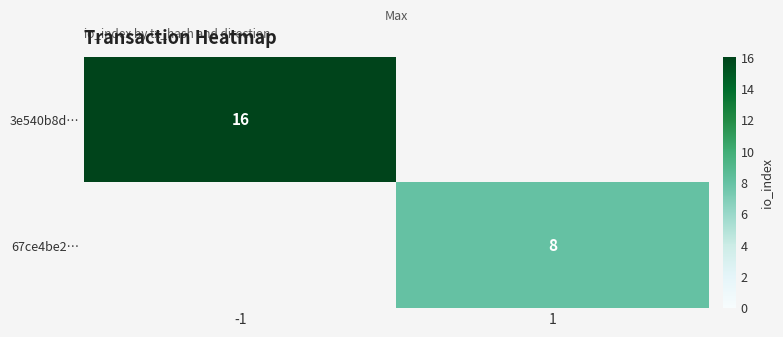

The value of 3e540b8d… at -1 is 16. True or false?

True